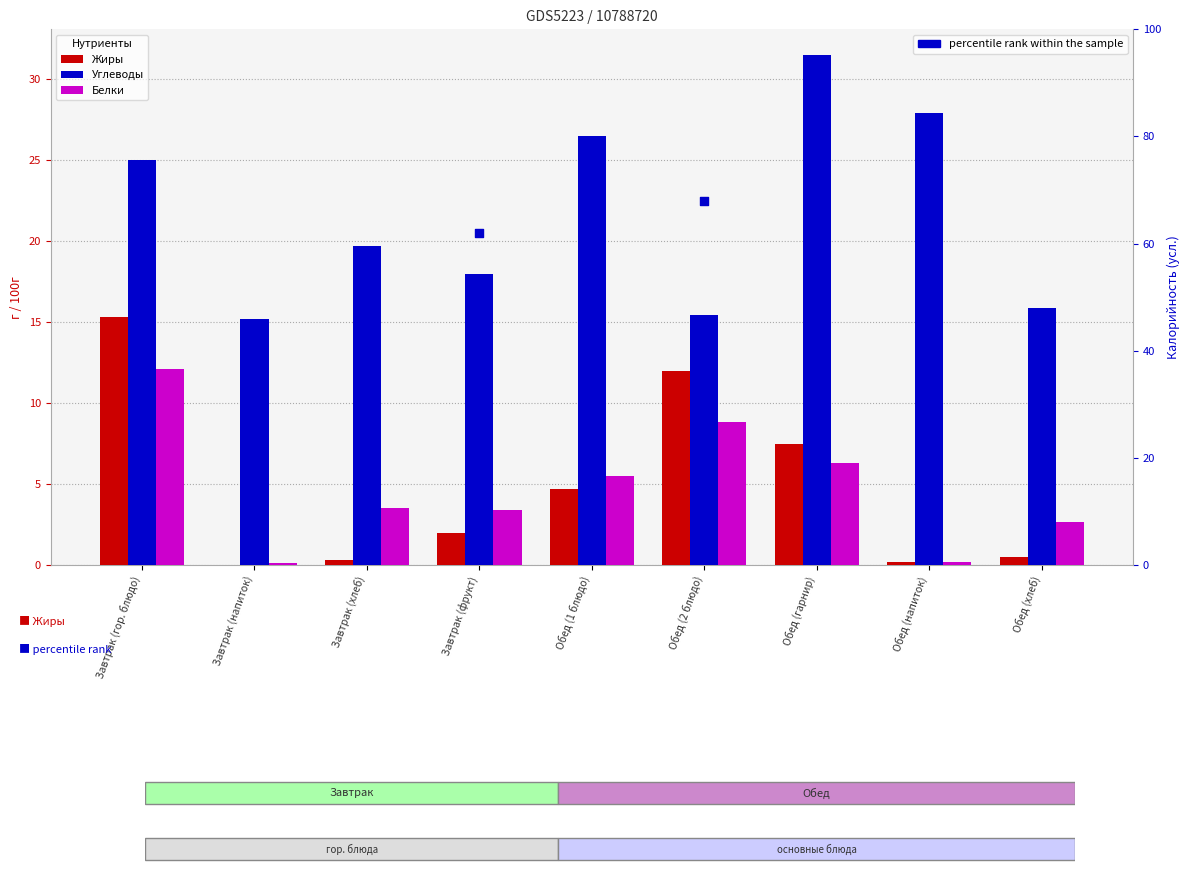

Is the value of percentile rank within the sample at Завтрак (гор. блюдо) greater than the value of Углеводы at Завтрак (напиток)?

Yes